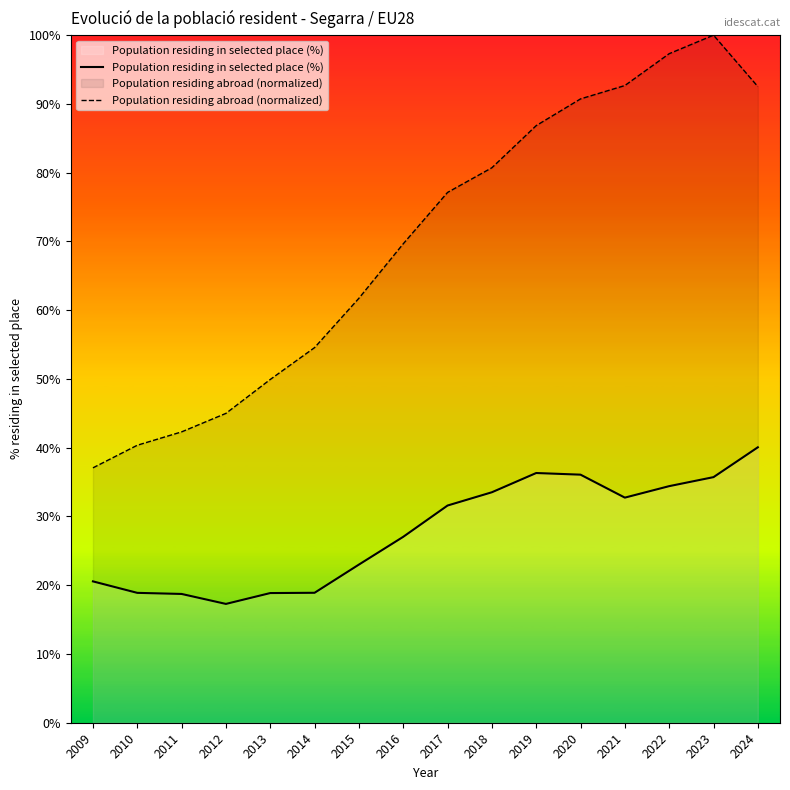

Reading left to right, what are all the values shown in this chart?

Population residing in selected place (%): 2009=20.6	2010=18.9	2011=18.7	2012=17.3	2013=18.9	2014=18.9	2015=23.0	2016=27.0	2017=31.6	2018=33.5	2019=36.3	2020=36.1	2021=32.7	2022=34.4	2023=35.7	2024=40.1
Population residing abroad (normalized): 2009=37.1	2010=40.4	2011=42.3	2012=45.0	2013=49.9	2014=54.6	2015=61.7	2016=69.7	2017=77.1	2018=80.7	2019=86.8	2020=90.7	2021=92.7	2022=97.3	2023=100.0	2024=92.5